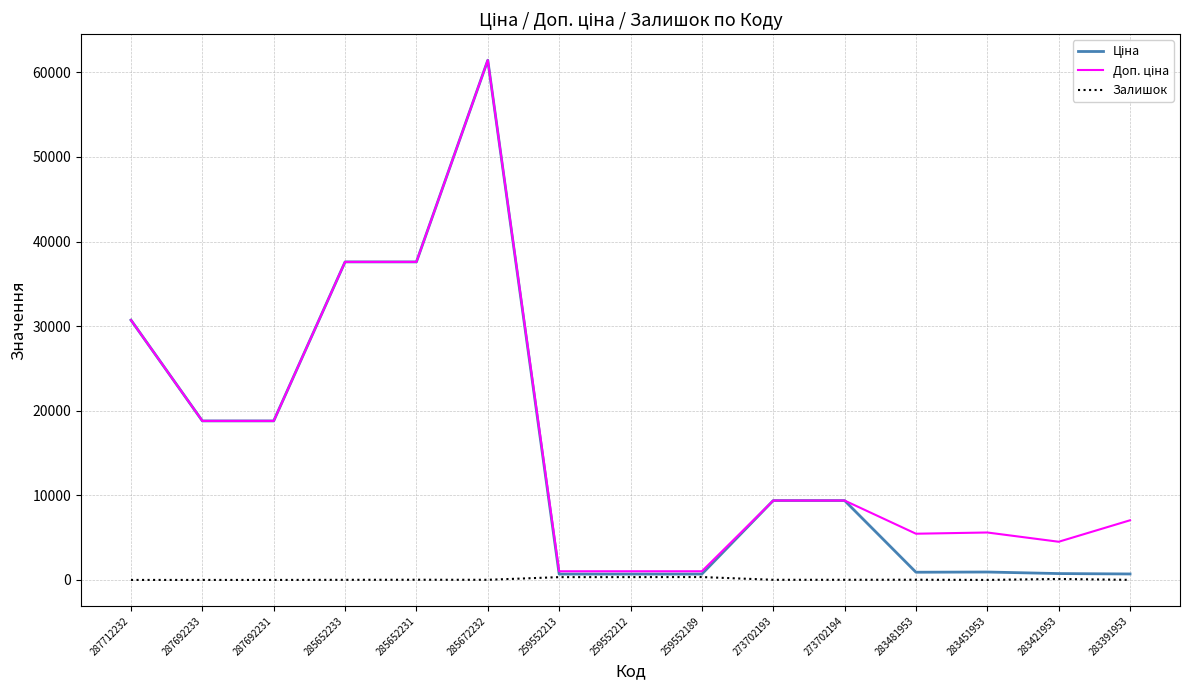

What is the greatest value displayed?

61434.3